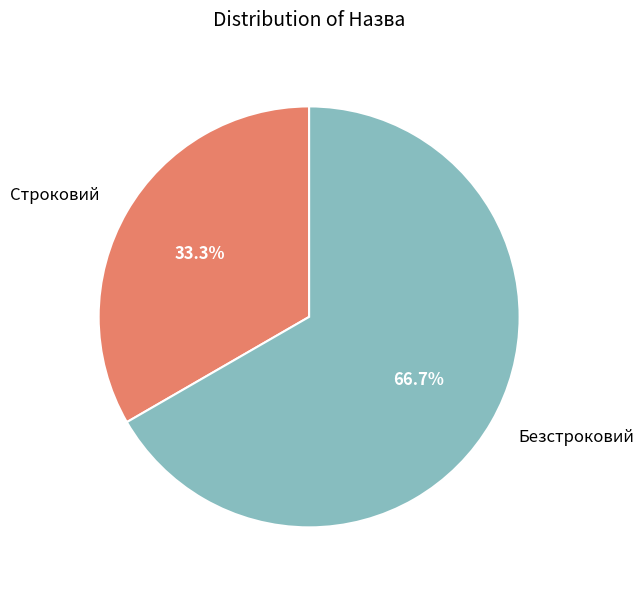

Does Безстроковий account for over 50% of the chart?

Yes